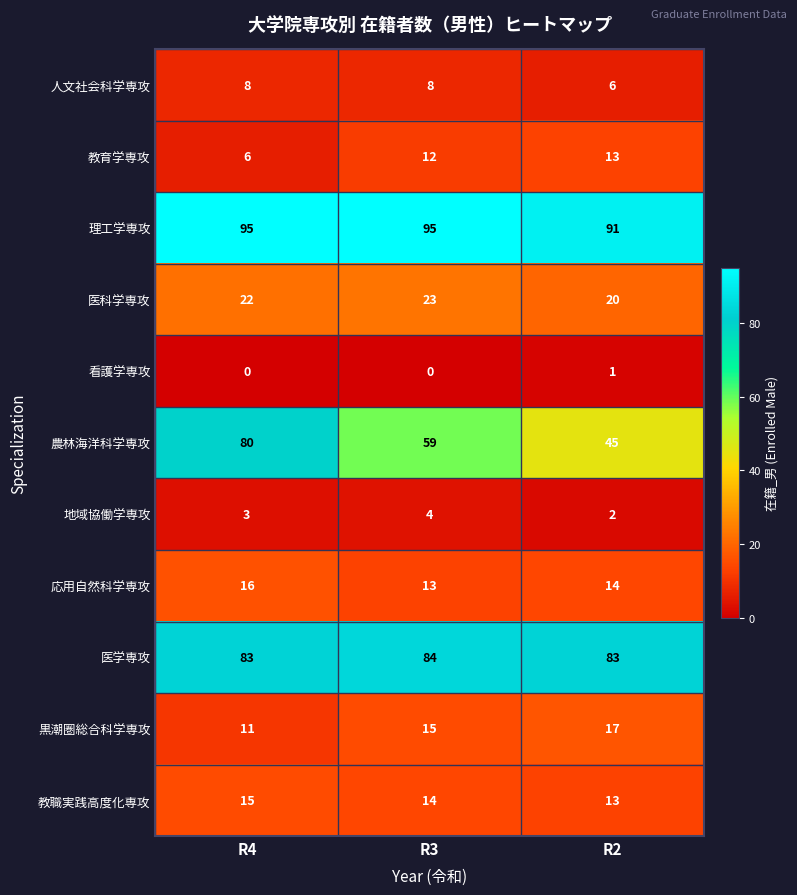

Is it true that 人文社会科学専攻 equals 11 at R2?

False